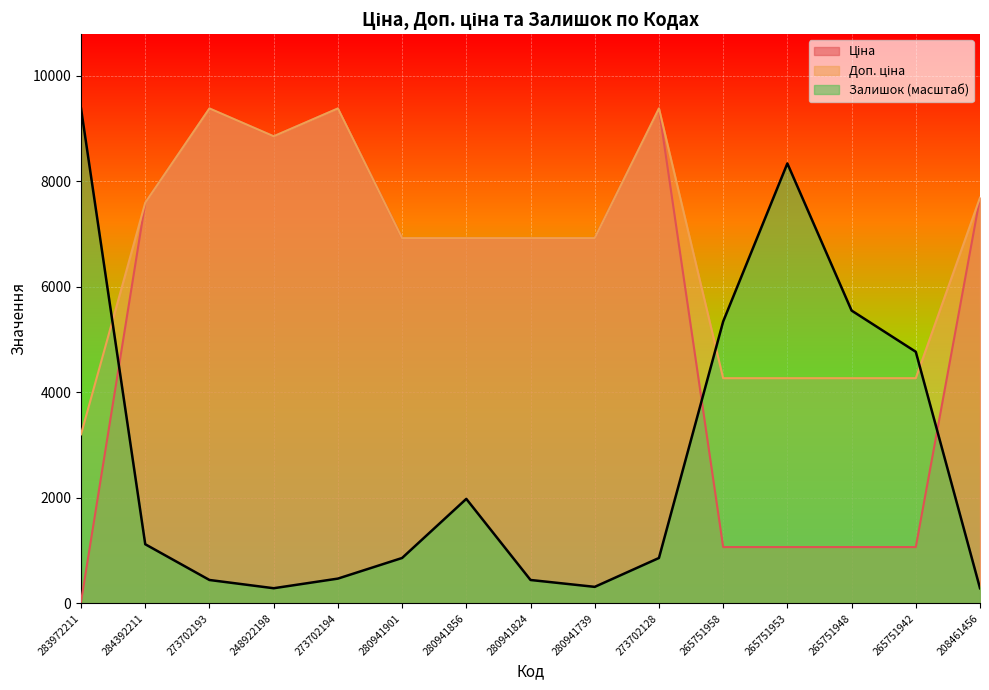

The value of Ціна at 280941824 is 6925.7. True or false?

True